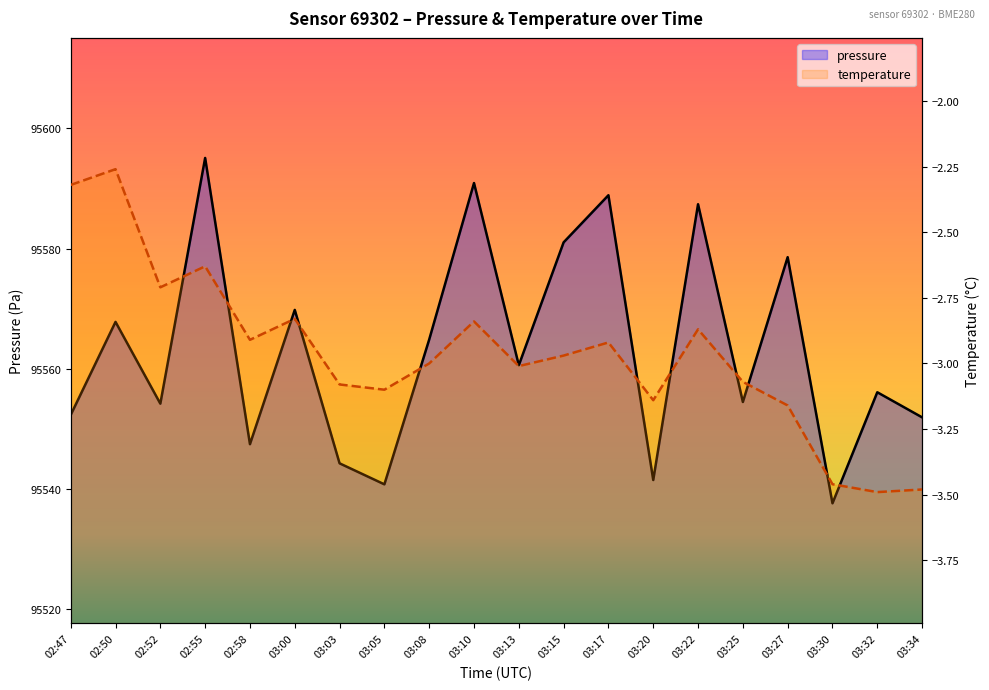

Where is the first local maximum for temperature?

02:50